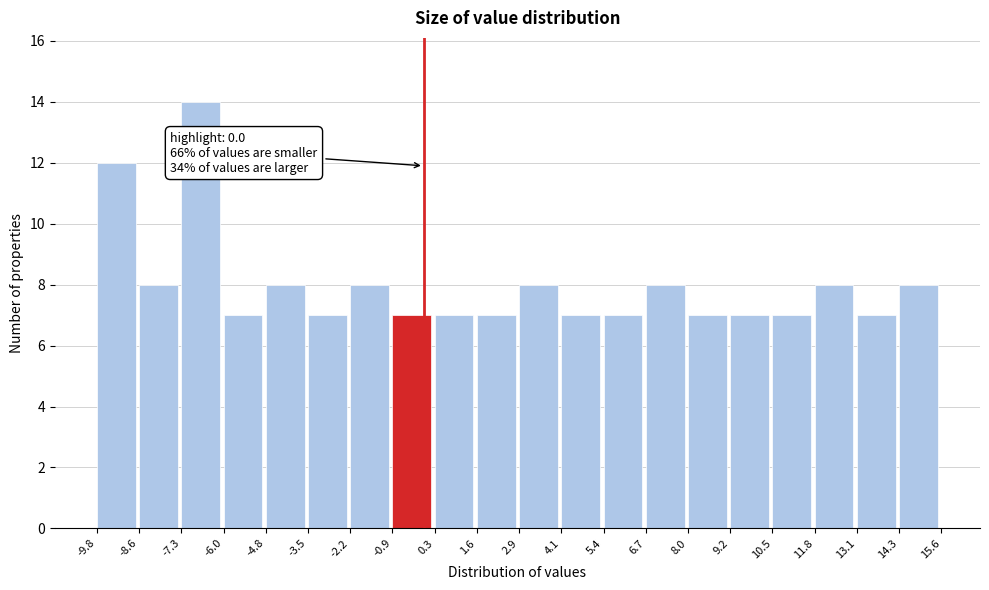

Which range on the x-axis has the tallest bar?

-7.3 to -6.0